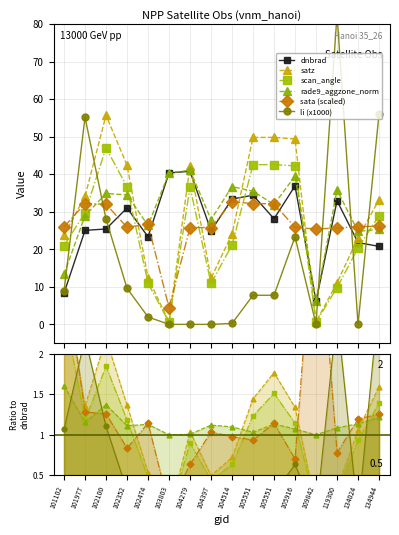

Between 105551 and 134024, which is larger?

105551